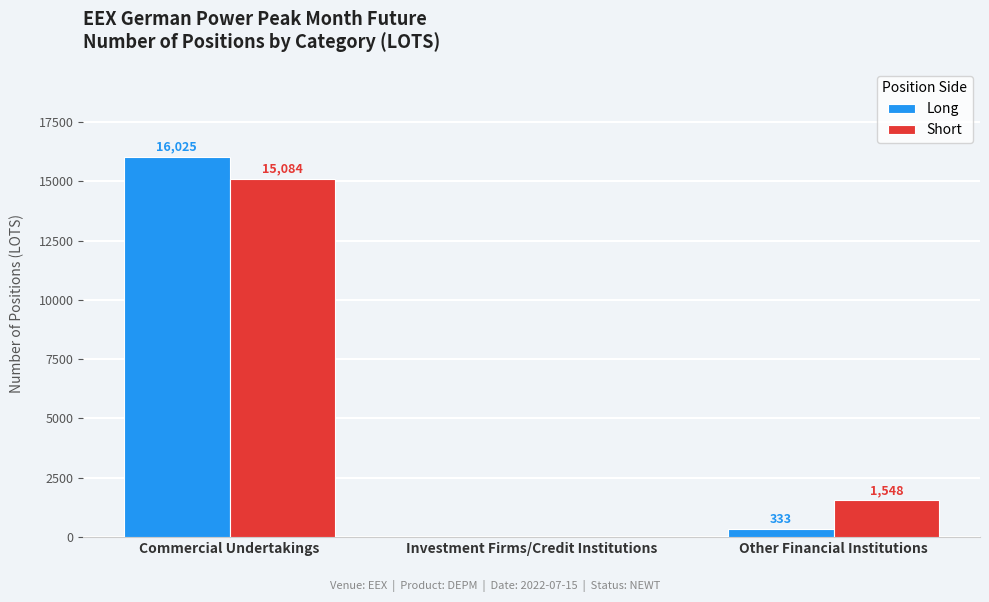

Which series changed the most between Investment Firms/Credit Institutions and Other Financial Institutions?

Short